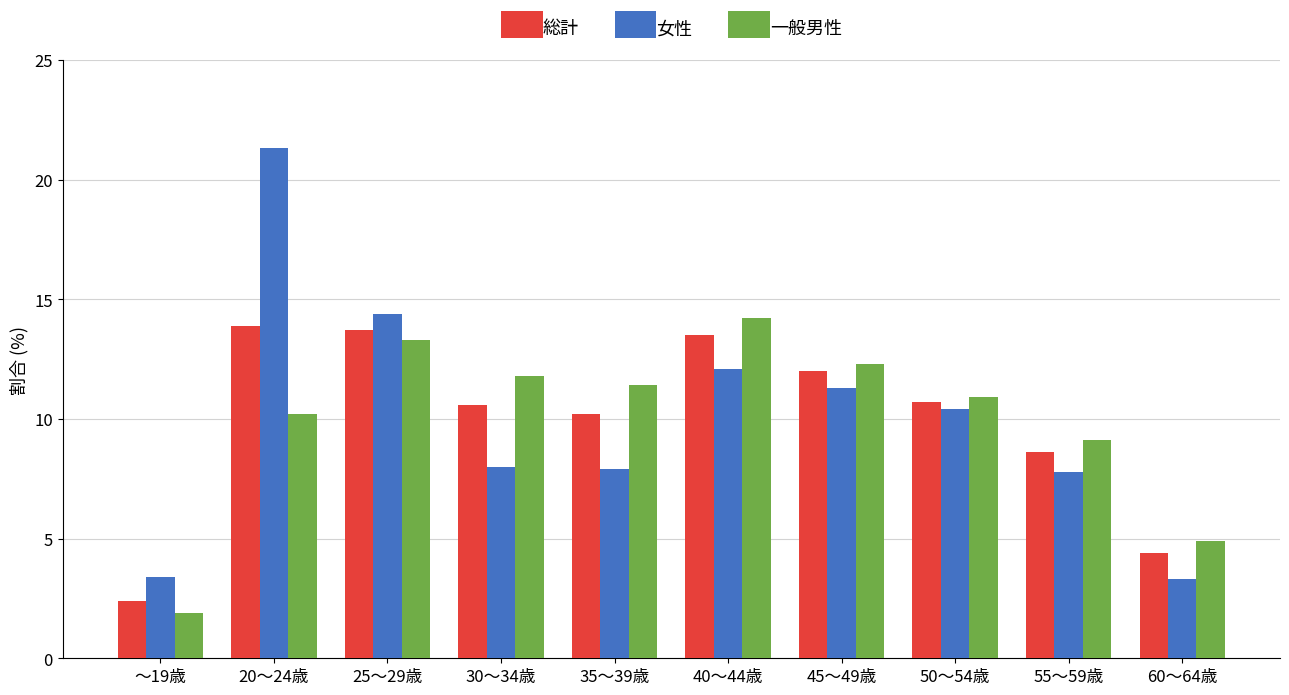

Which series changed the most between 20～24歳 and 50～54歳?

女性